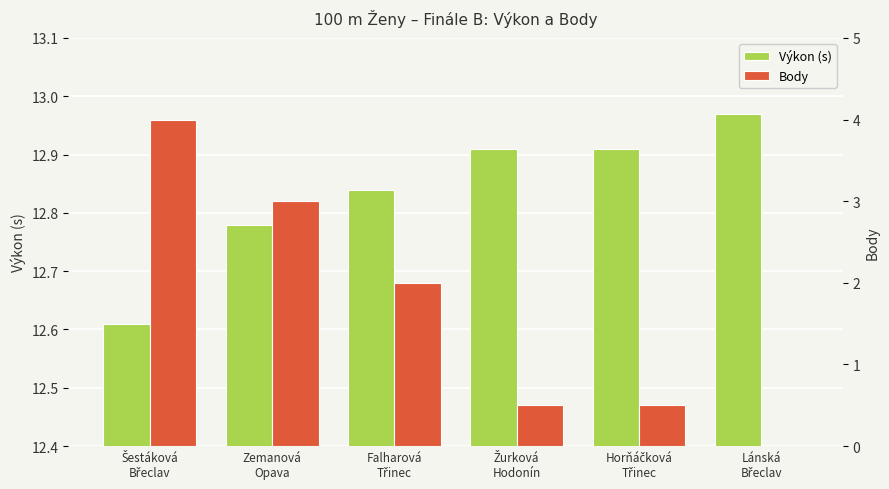

Reading left to right, extract all data points from this chart.

Výkon (s): 12.6	12.8	12.8	12.9	12.9	13.0
Body: 4.0	3.0	2.0	0.5	0.5	0.0